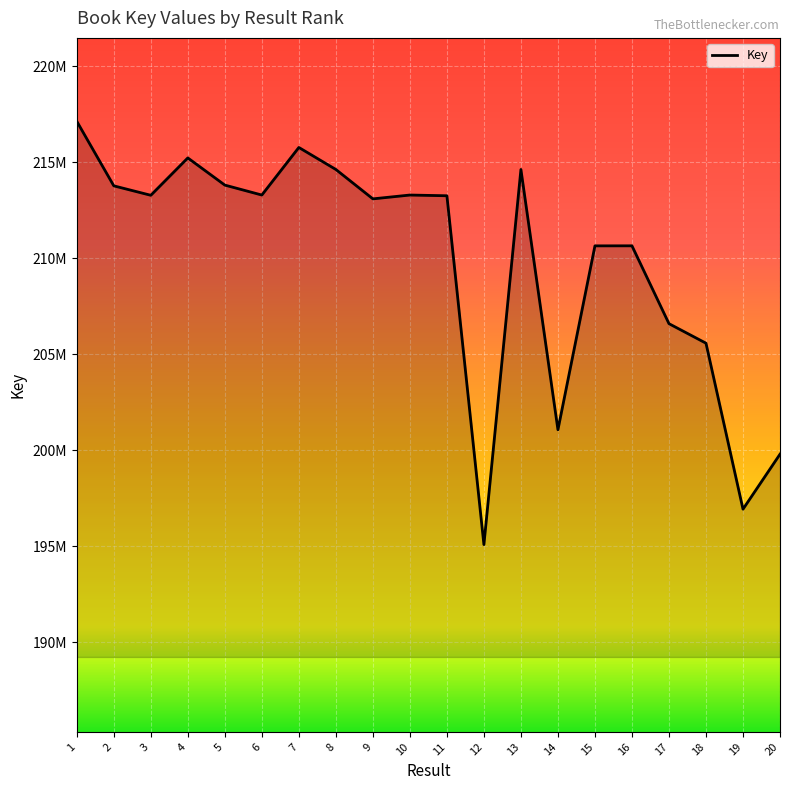

What is the difference between the maximum and minimum values?

22043421